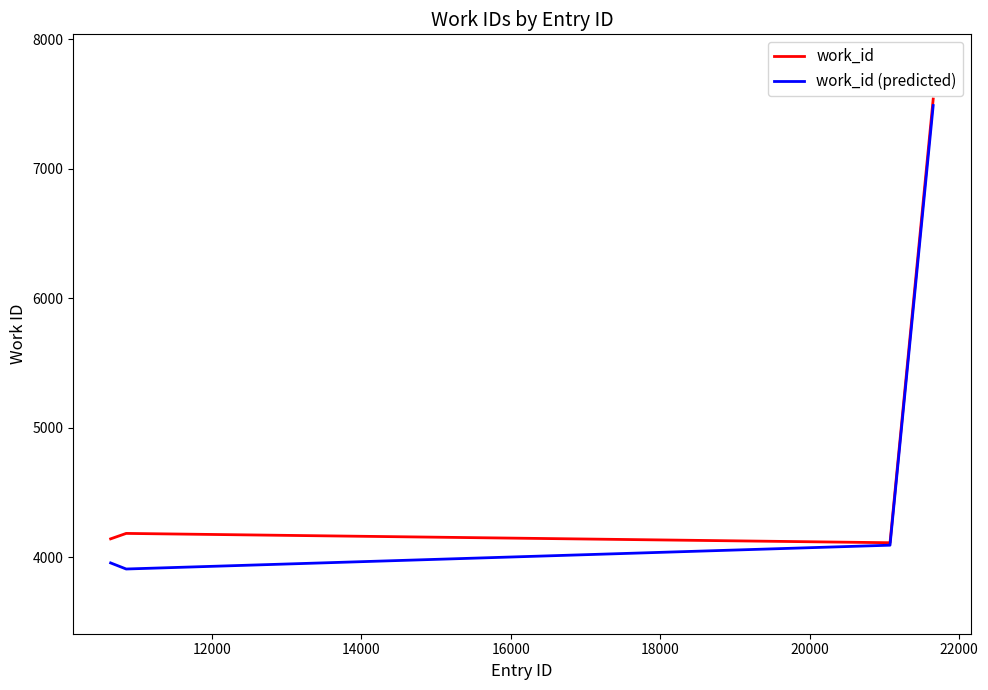

What are all the series names shown in the legend?

work_id, work_id (predicted)